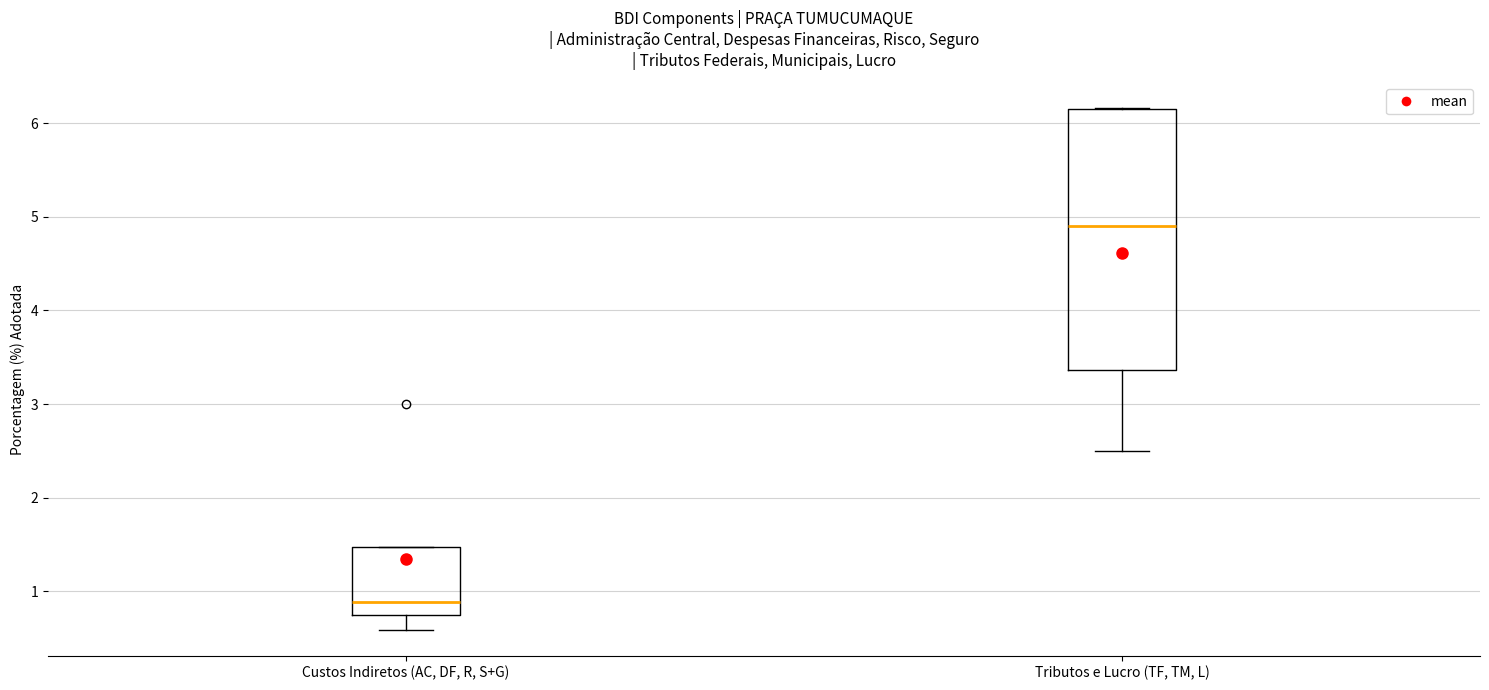

Comparing the boxes themselves (not the whiskers), which one is the tallest?

Tributos e Lucro (TF, TM, L)